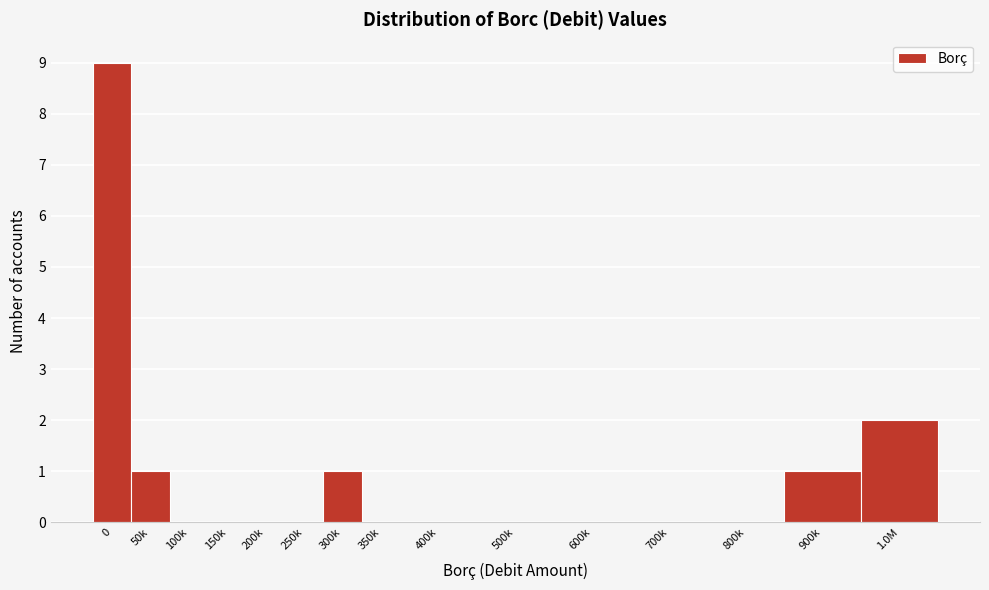

Reading left to right, transcribe all the data shown in this chart.

0=9	50k=1	100k=0	150k=0	200k=0	250k=0	300k=1	350k=0	400k=0	500k=0	600k=0	700k=0	800k=0	900k=1	1.0M=2